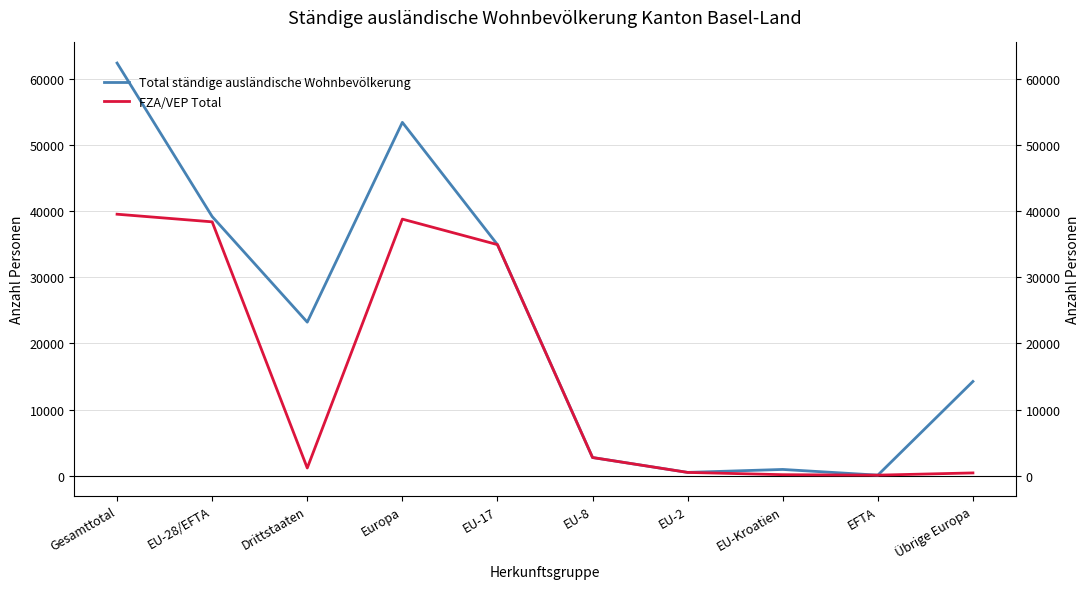

How many interior local peaks does the Total ständige ausländische Wohnbevölkerung series have?

2